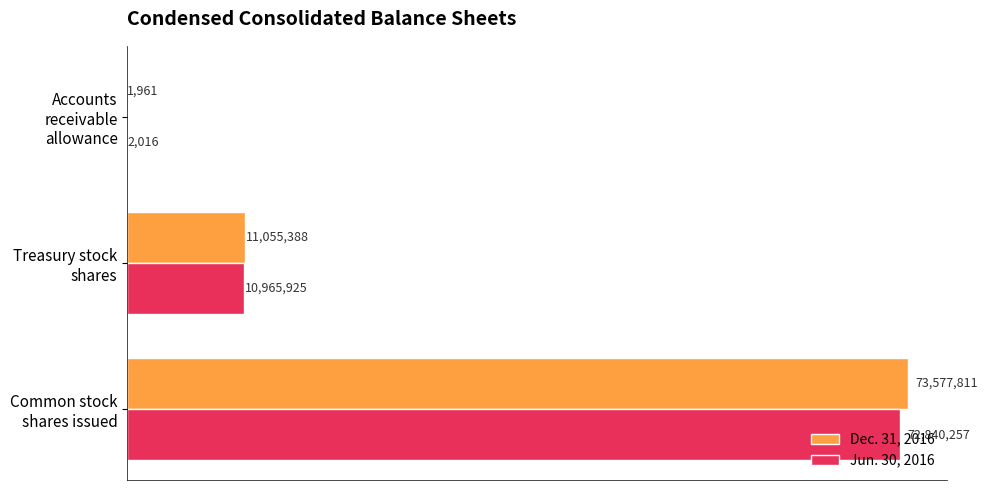

How many Dec. 31, 2016 values are between 1961 and 73577811?

3